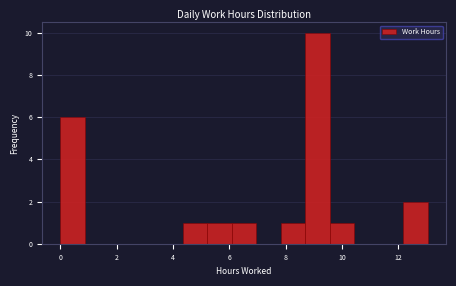

Reading left to right, transcribe this chart: for each bar, give the range it covers on the x-axis and its height. Neither the bar edges nor the heights are printed on the chart, so give them approximately, as read against the axes.

0.0 to 0.8: 6
0.8 to 1.8: 0
1.8 to 2.6: 0
2.6 to 3.4: 0
3.4 to 4.4: 0
4.4 to 5.2: 1
5.2 to 6.0: 1
6.0 to 7.0: 1
7.0 to 7.8: 0
7.8 to 8.8: 1
8.8 to 9.6: 10
9.6 to 10.4: 1
10.4 to 11.4: 0
11.4 to 12.2: 0
12.2 to 13.0: 2